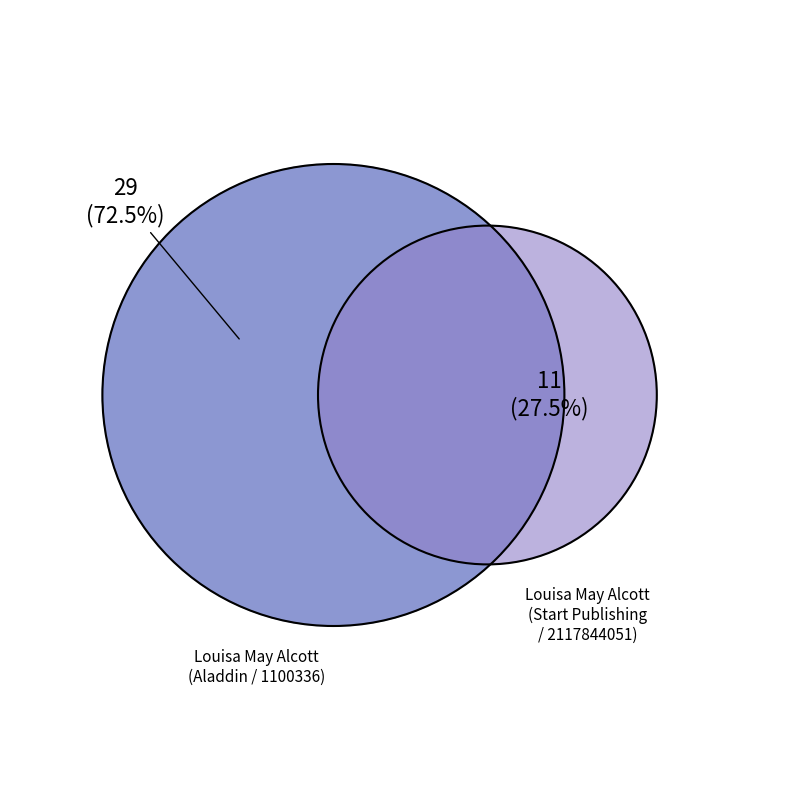

How many slices are in this pie chart?

2